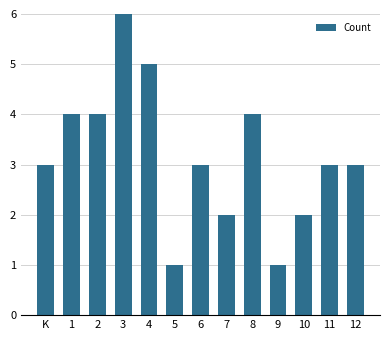

What is the average value?

3